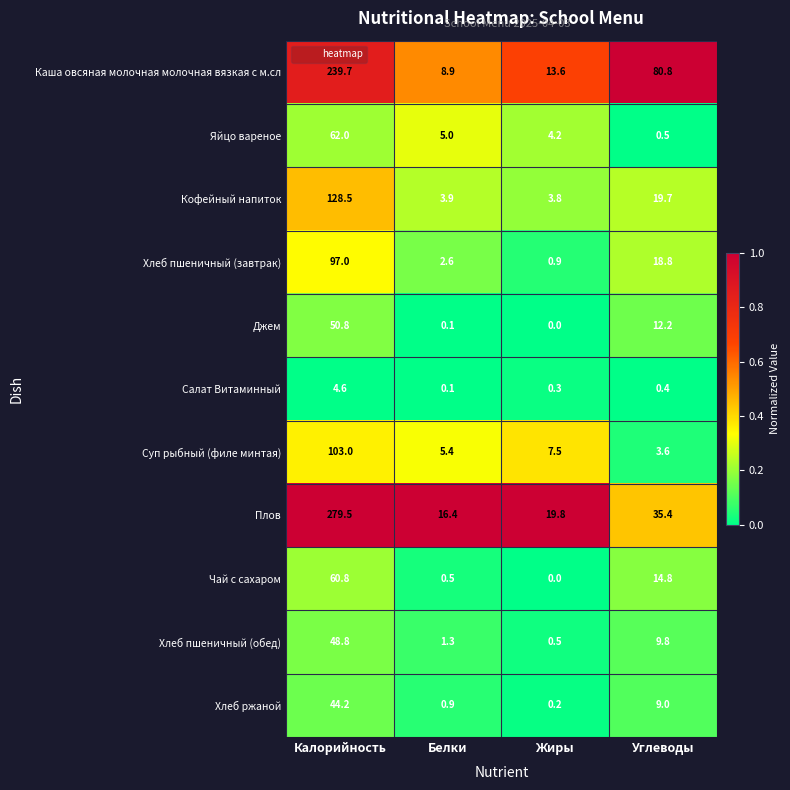

Which series has the largest total across all categories?

Плов